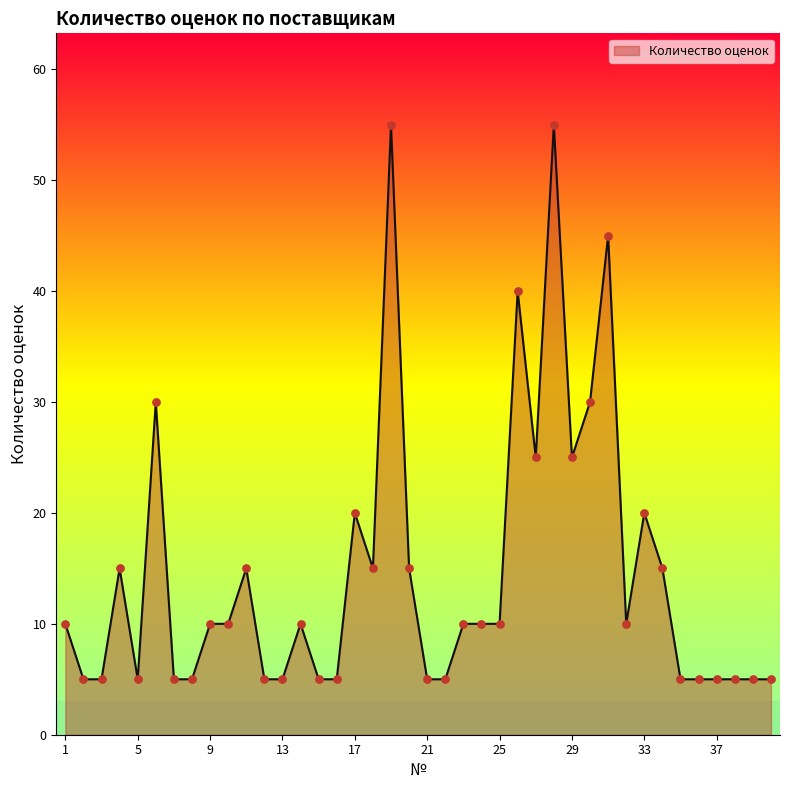

What is the difference between the maximum and minimum values?

50